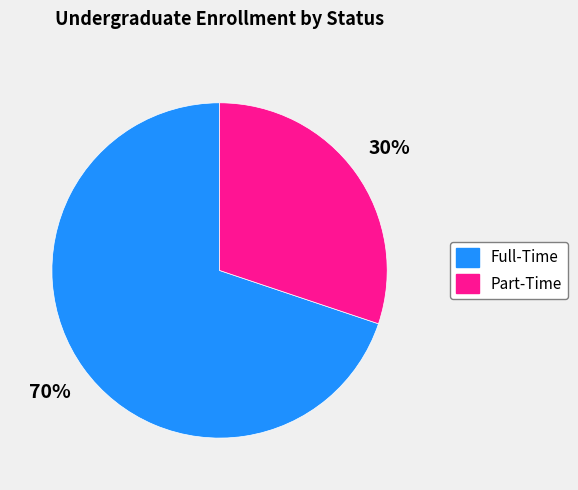

Approximately how many times larger is the value at Full-Time compared to Part-Time?

2.3